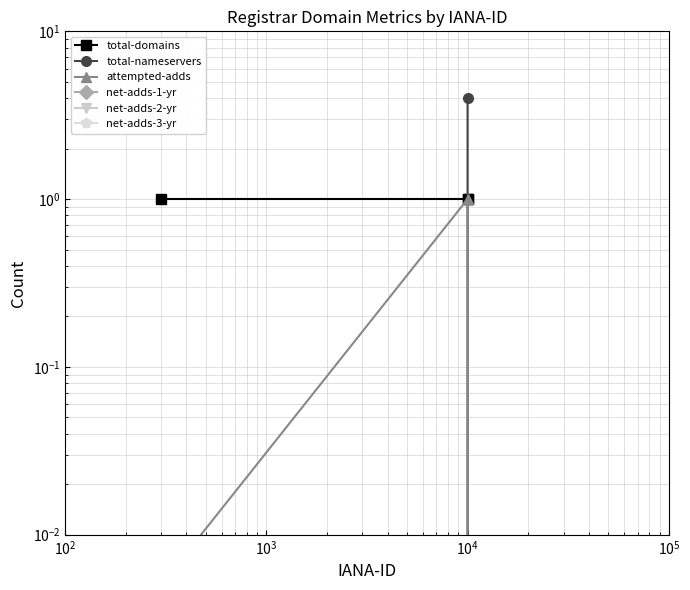

Reading left to right, what are all the values shown in this chart?

total-domains: 1.0	1.0	1.0
total-nameservers: 0.0	0.0	4.0
attempted-adds: 0.0	1.0	0.0
net-adds-1-yr: 0.0	0.0	0.0
net-adds-2-yr: 0.0	0.0	0.0
net-adds-3-yr: 0.0	0.0	0.0